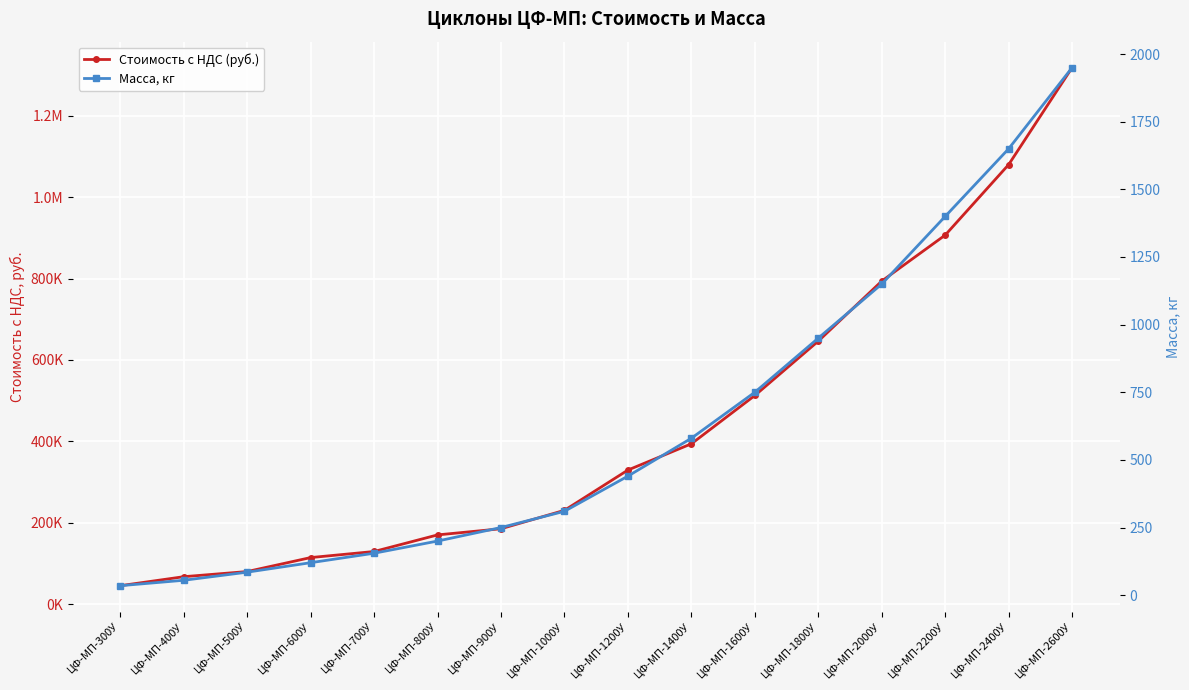

How many series are shown in this chart?

2